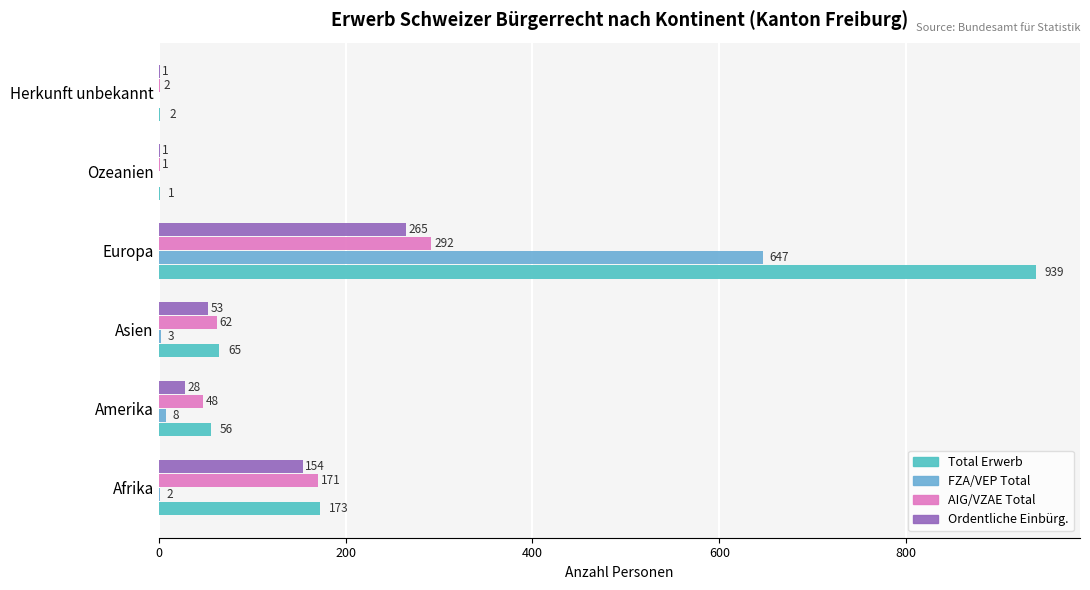

How many series are shown in this chart?

4